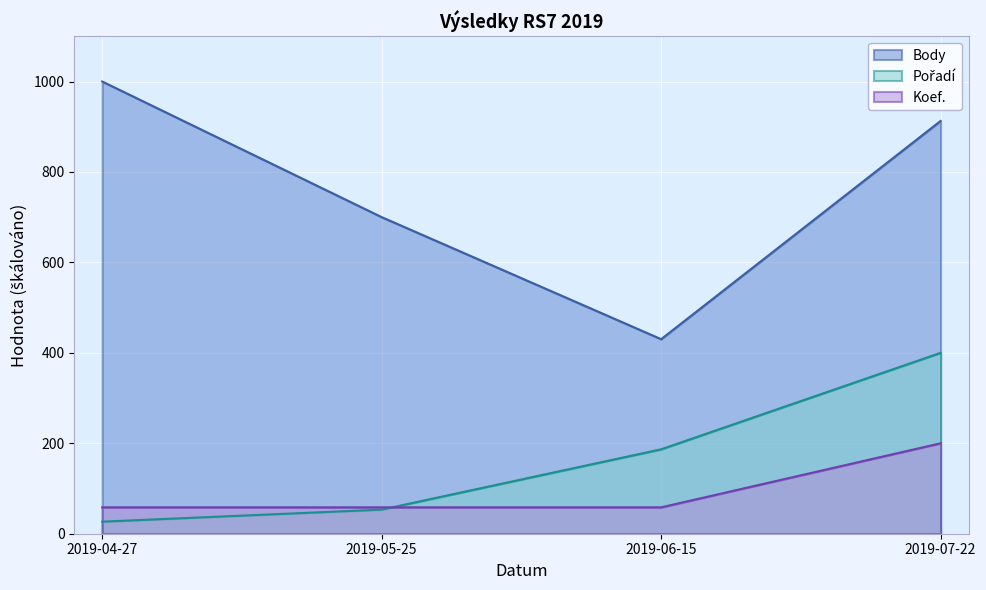

What is the greatest value displayed?

1000.0